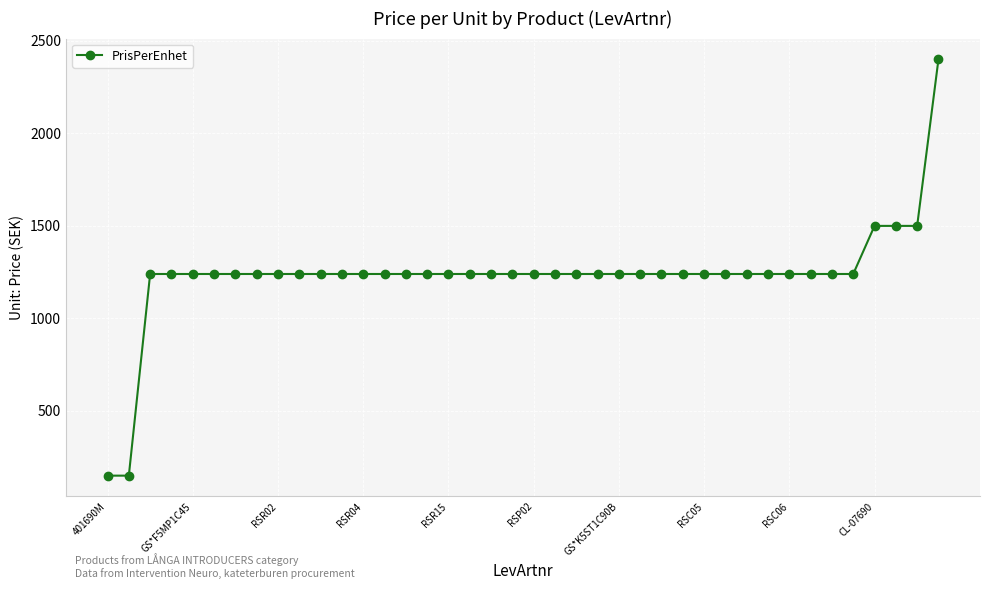

What is the difference between the maximum and minimum values?

2250